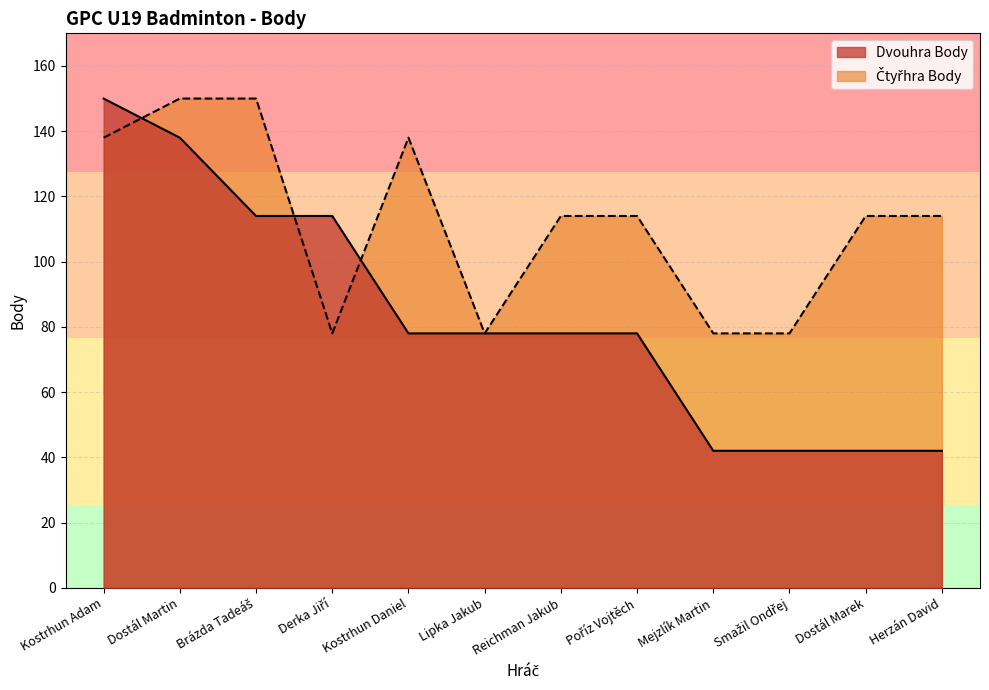

At how many categories does at least one series exceed 97?

9